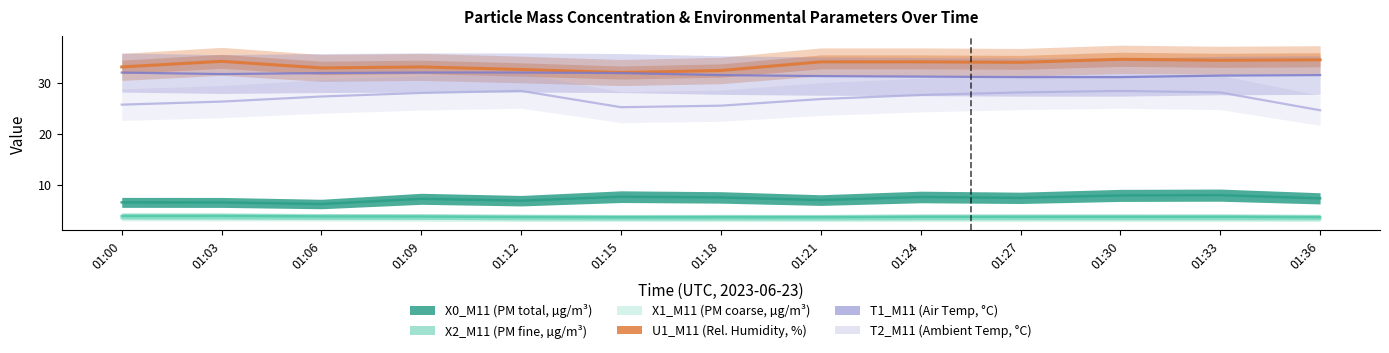

What is the value of the X0_M11 point at the 3rd from the left?

6.2